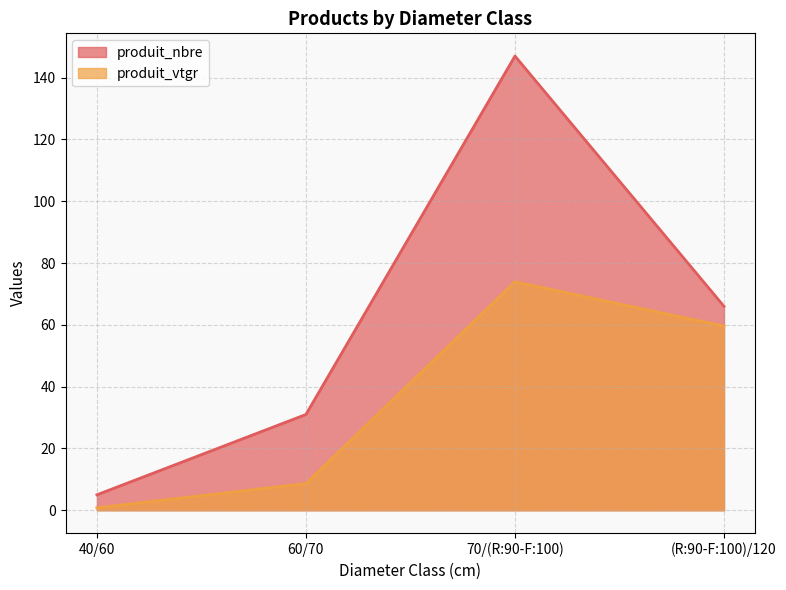

The produit_nbre series shows 31.0 at 60/70. True or false?

True